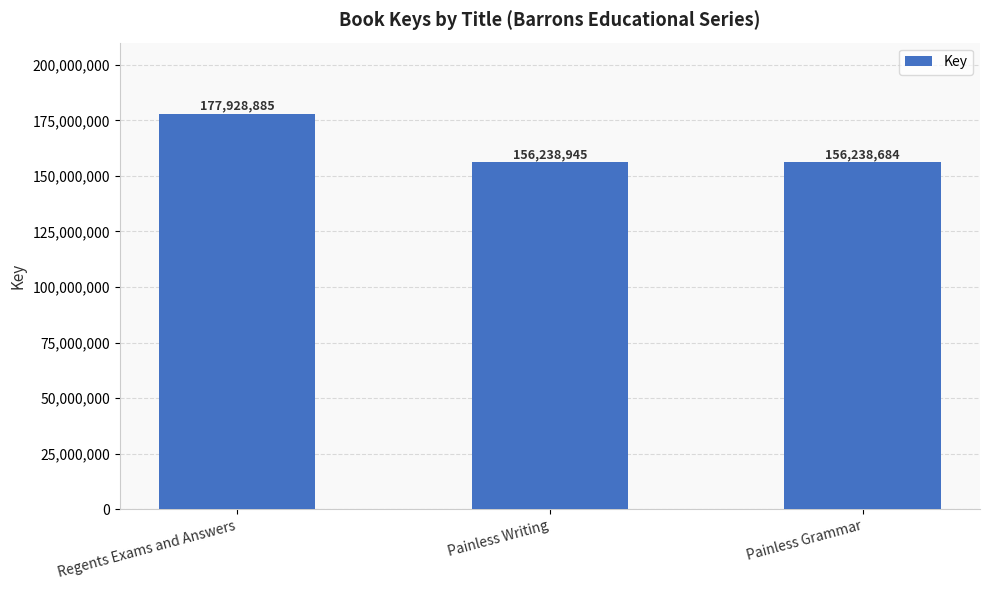

What is the label of the 1st bar from the left?

Regents Exams and Answers